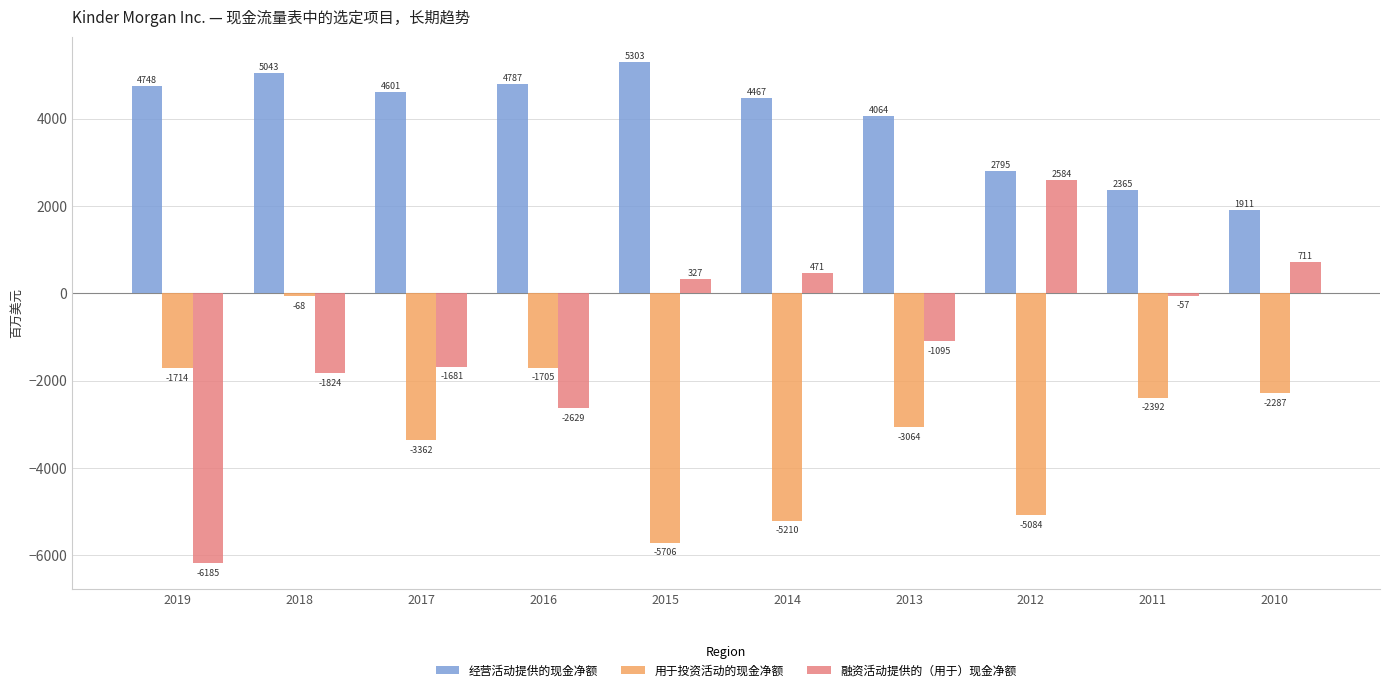

Is it true that 融资活动提供的（用于）现金净额 equals -2629 at 2016?

True